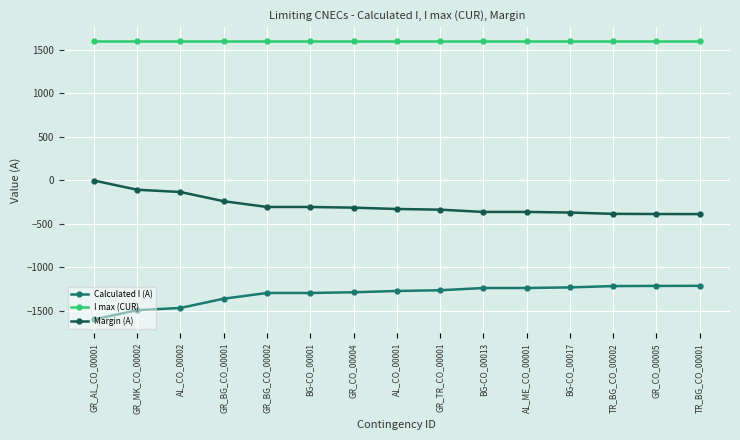

What are all the series names shown in the legend?

Calculated I (A), I max (CUR), Margin (A)